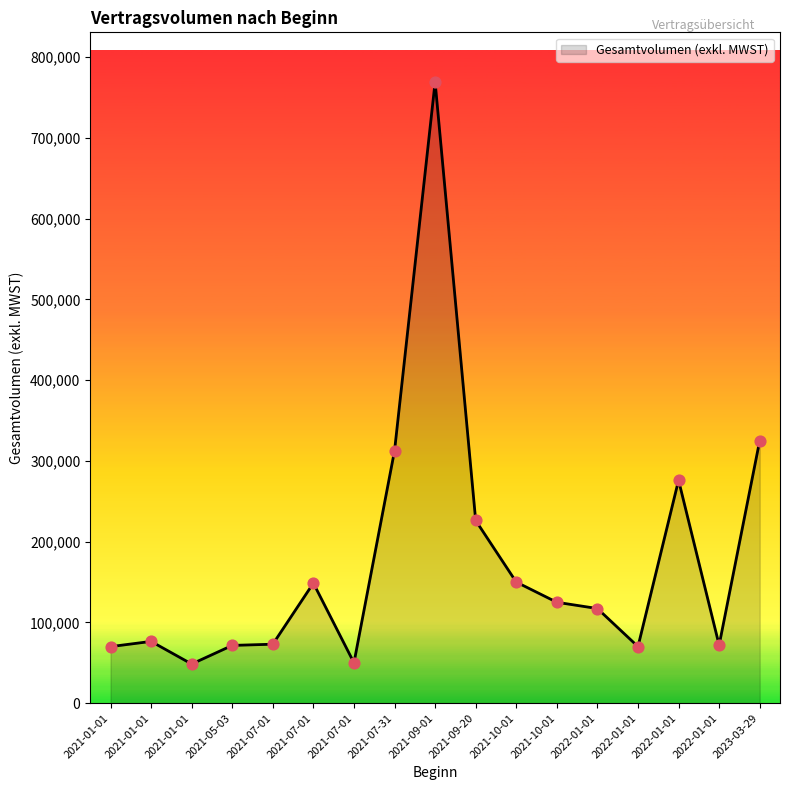

How many lines are shown in the chart?

1